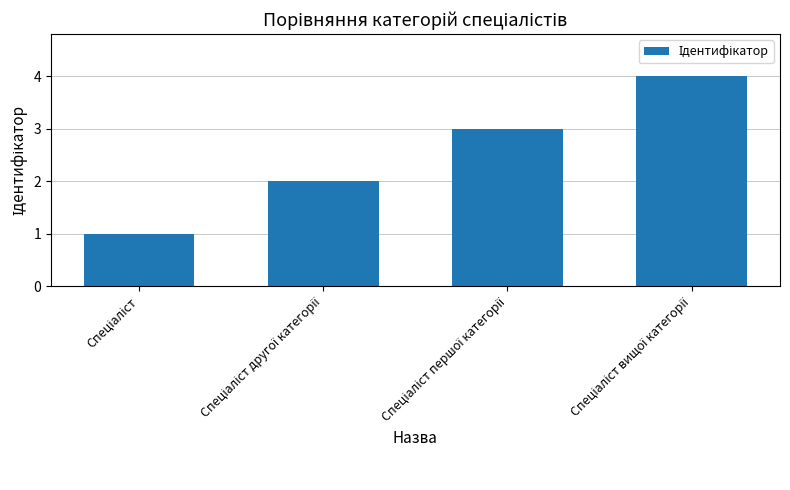

What is the greatest value displayed?

4